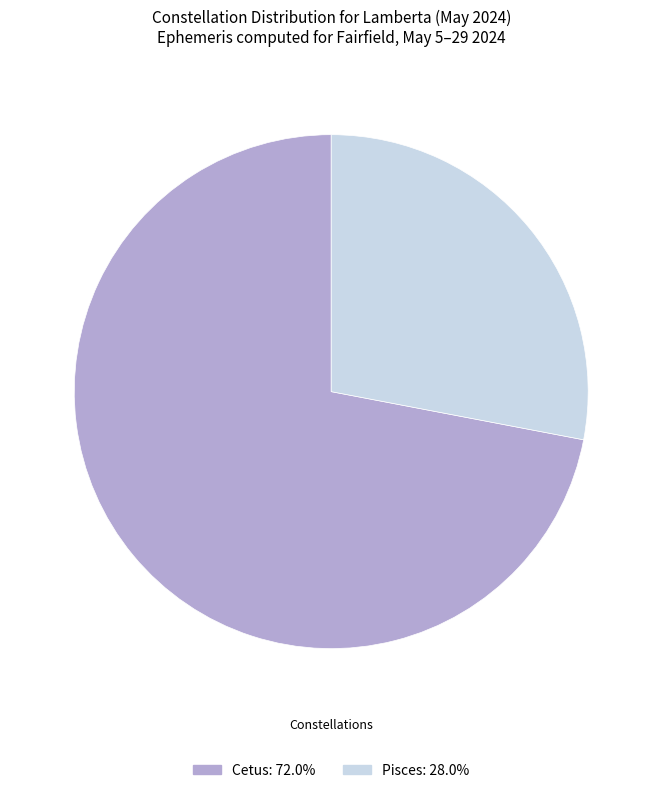

Is Cetus: 72.0% the majority of the pie?

Yes